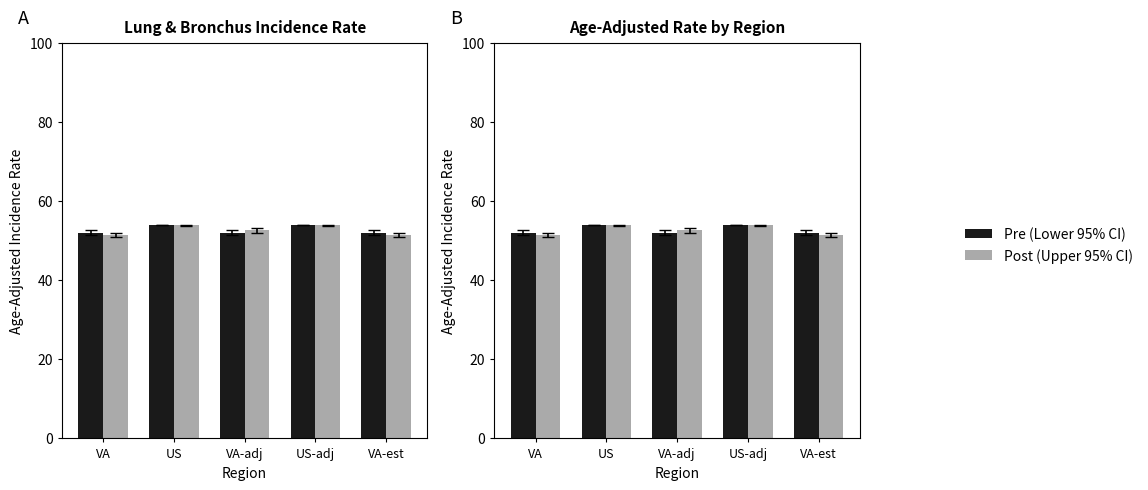

Is the value of Pre (Lower 95% CI) at US-adj greater than the value of Post (Upper 95% CI) at VA?

Yes